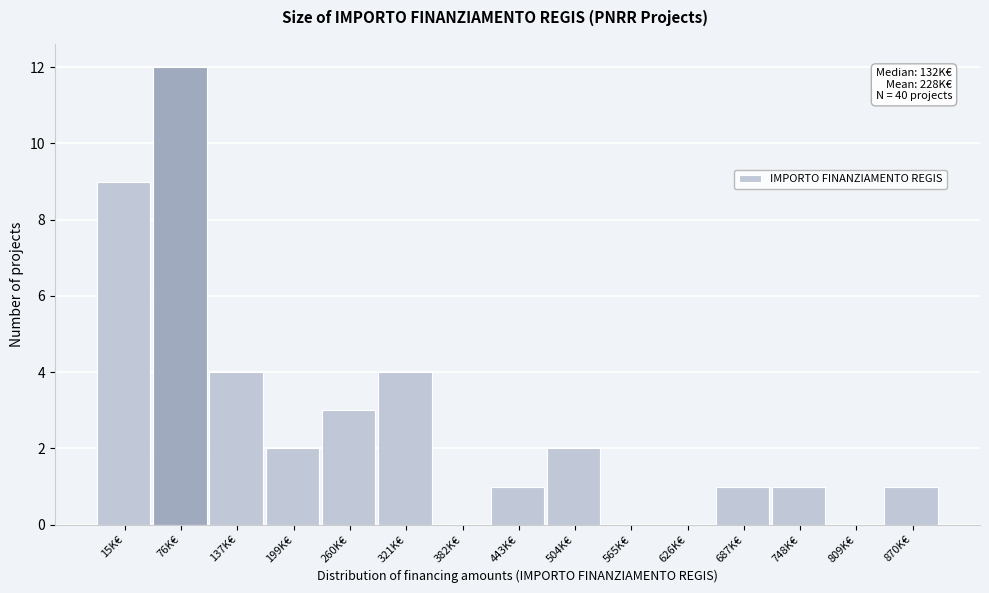

Reading left to right, what are all the values shown in this chart?

15K€=9	76K€=12	137K€=4	199K€=2	260K€=3	321K€=4	382K€=0	443K€=1	504K€=2	565K€=0	626K€=0	687K€=1	748K€=1	809K€=0	870K€=1